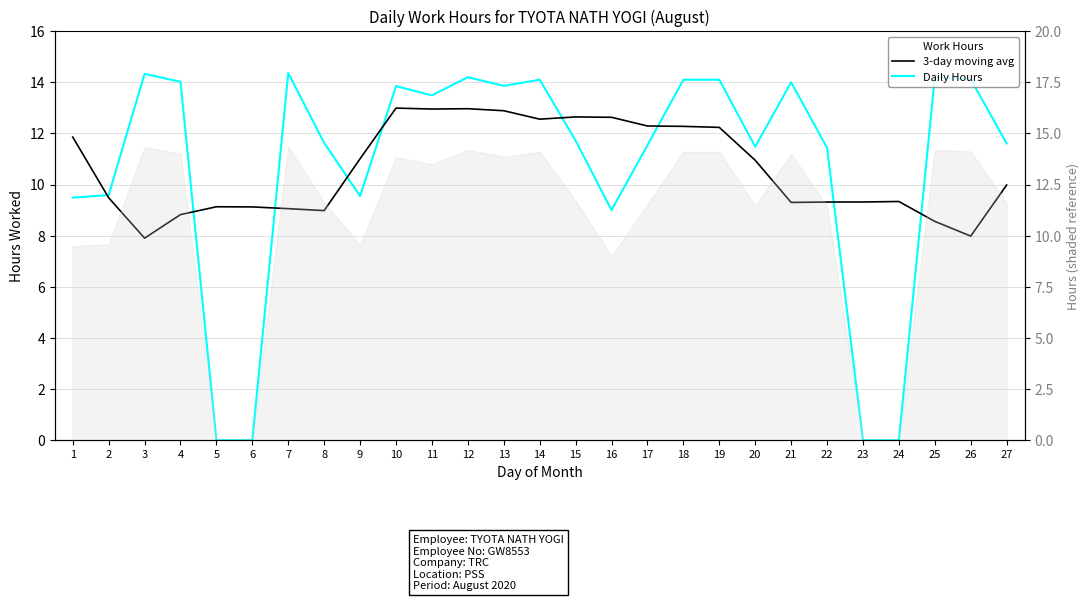

What is the sum of the 3-day moving avg values at 19 and 1?

24.1